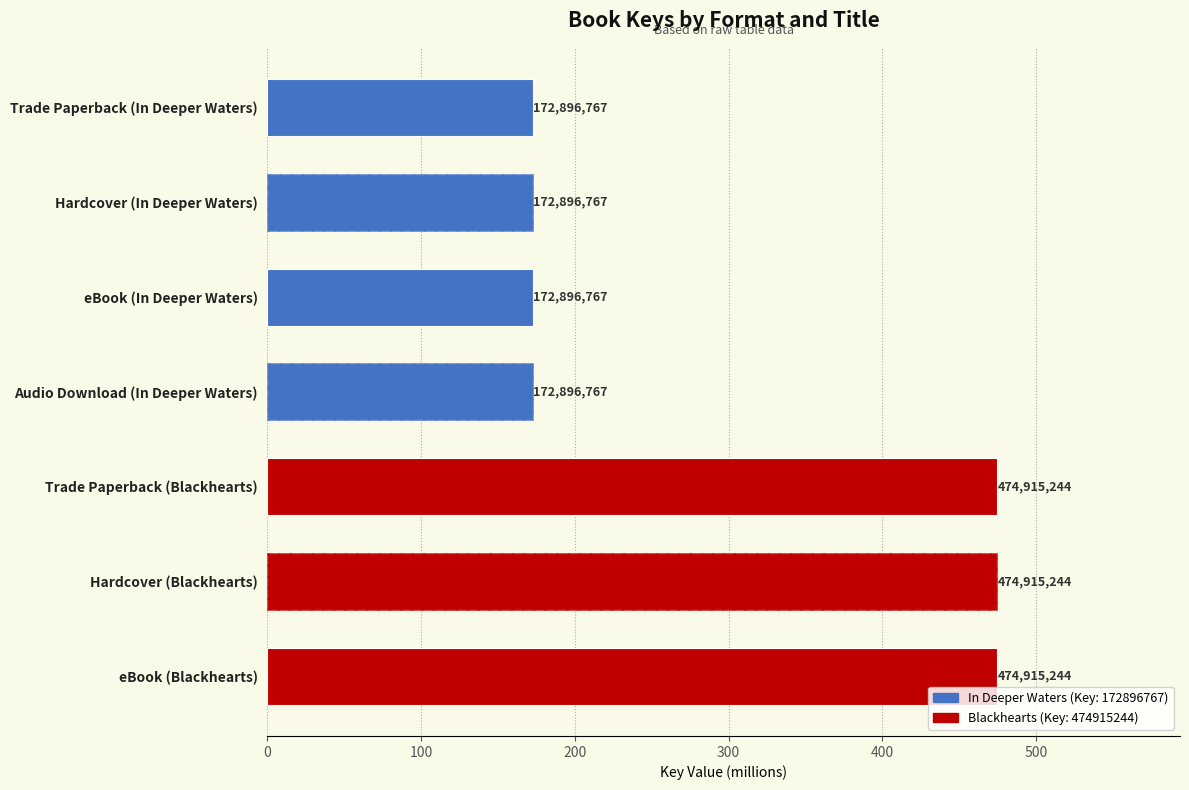

What is the sum of all values?

2116.3